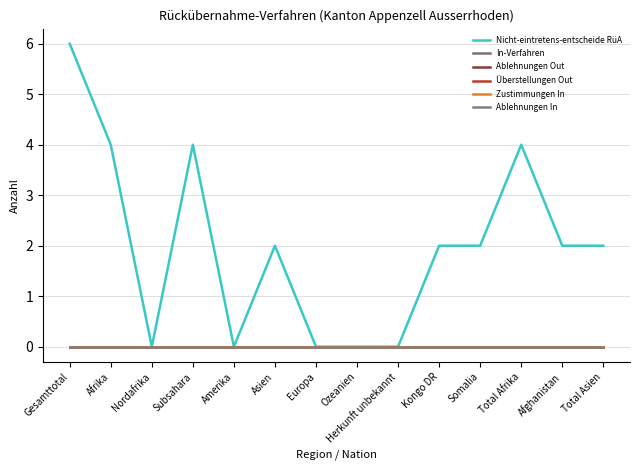

True or false: Überstellungen Out has more than 2 interior local peaks.

False